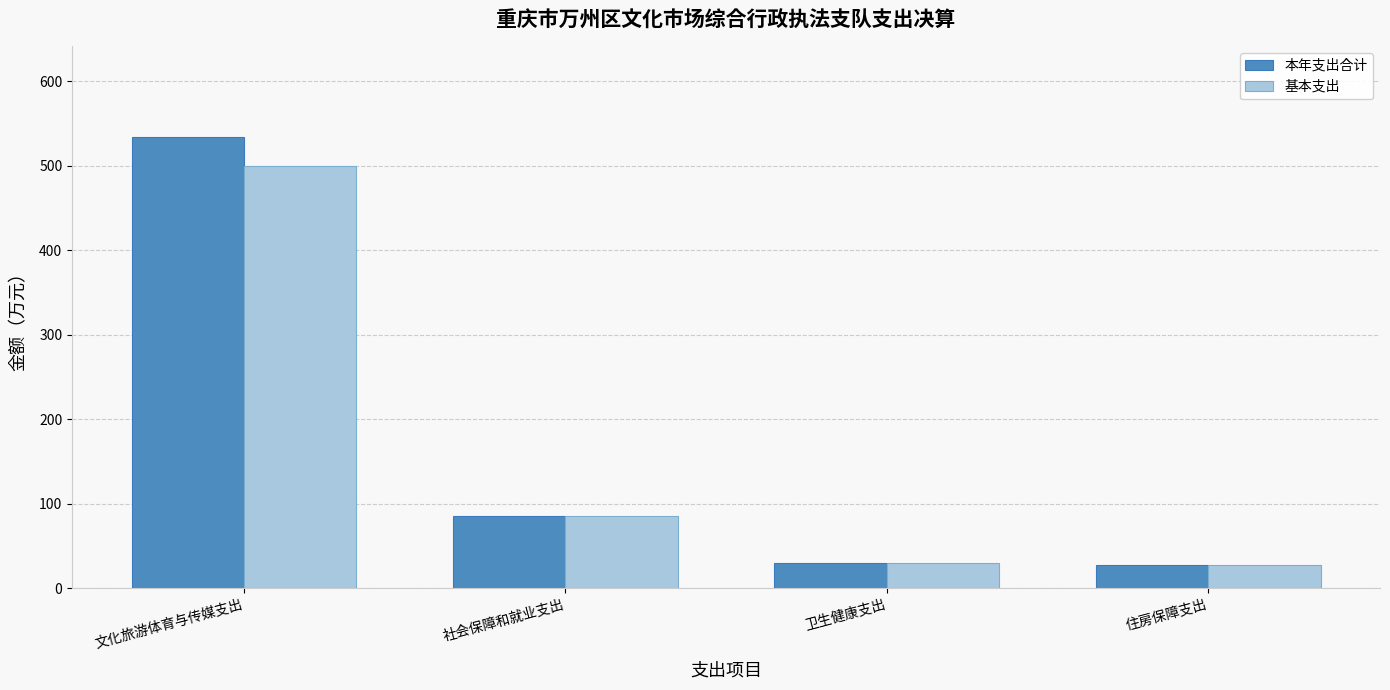

At which category is the sum across all series the highest?

文化旅游体育与传媒支出